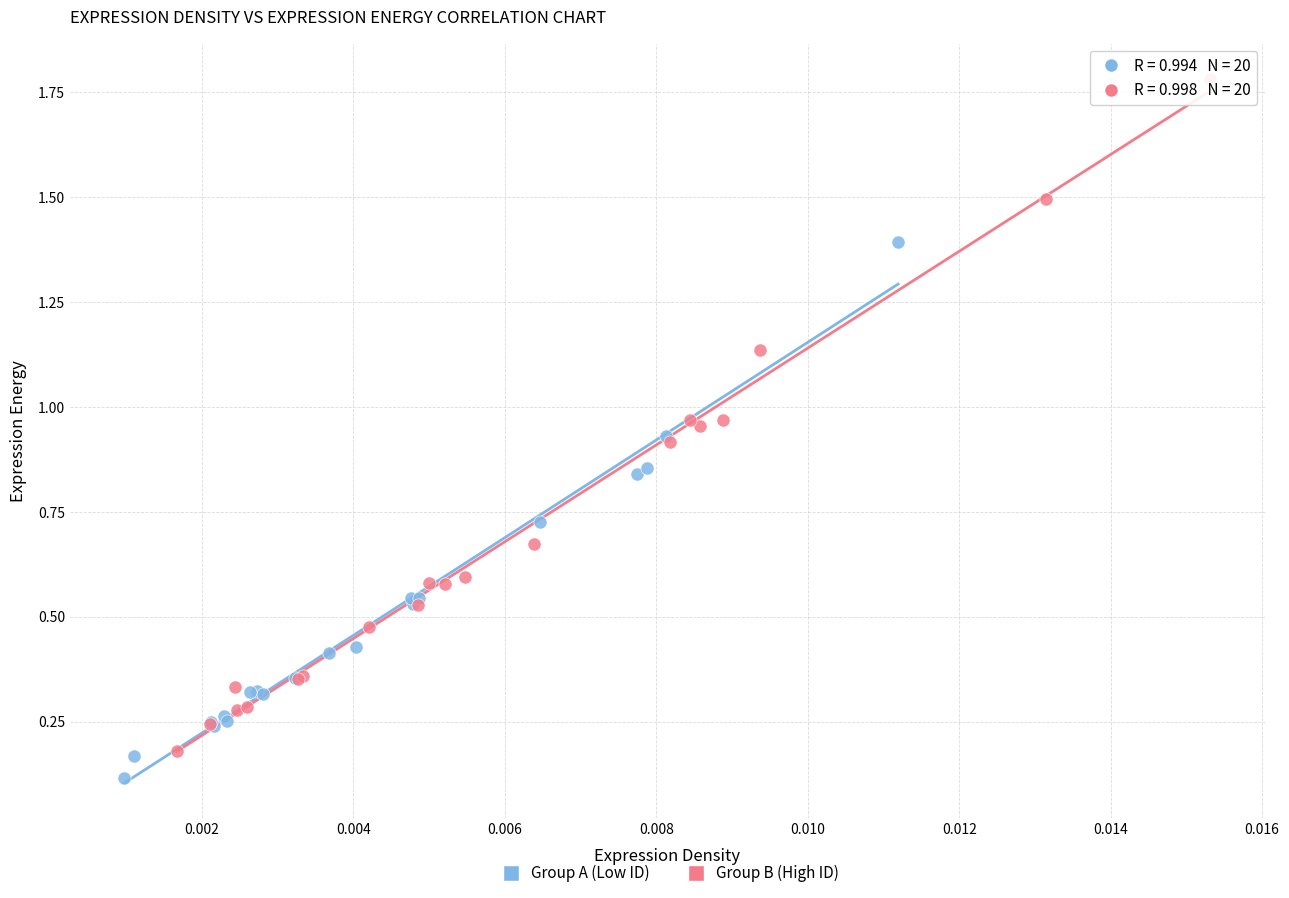

What are all the series names shown in the legend?

Group A (Low ID), Group B (High ID)